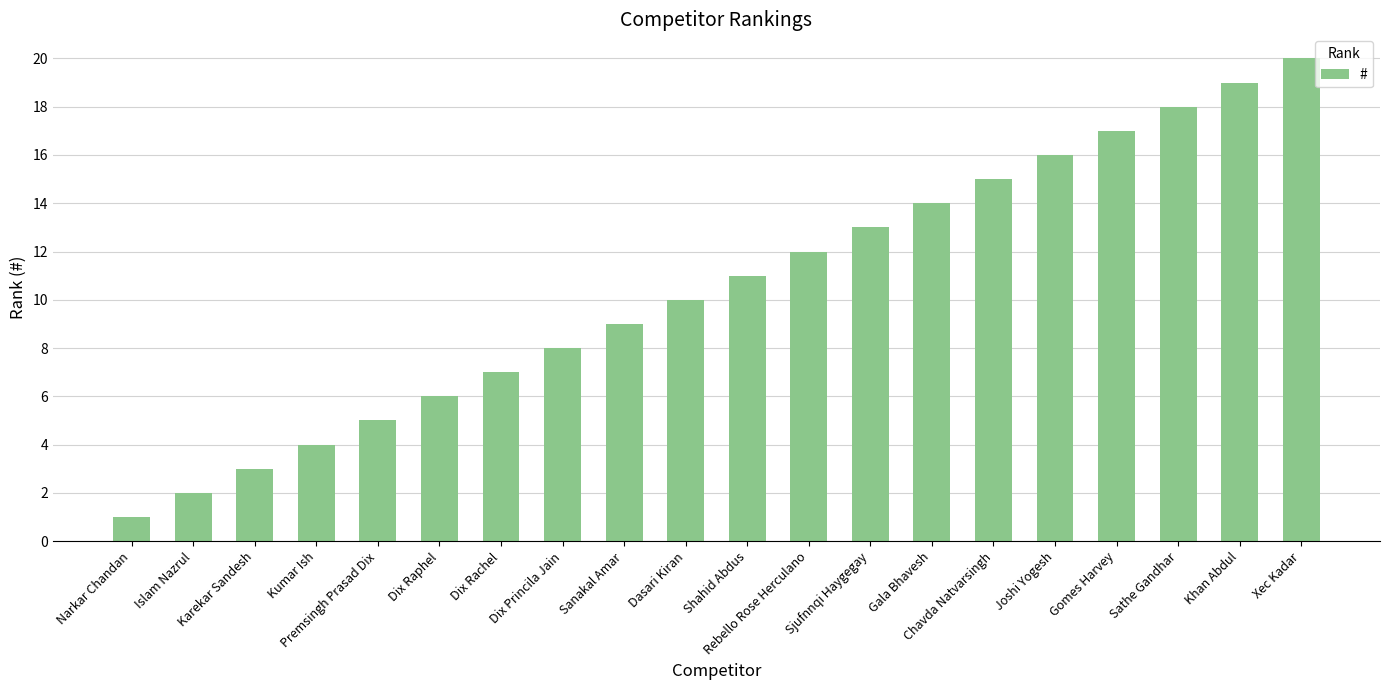

The chart shows a value of 20 at Xec Kadar. True or false?

True